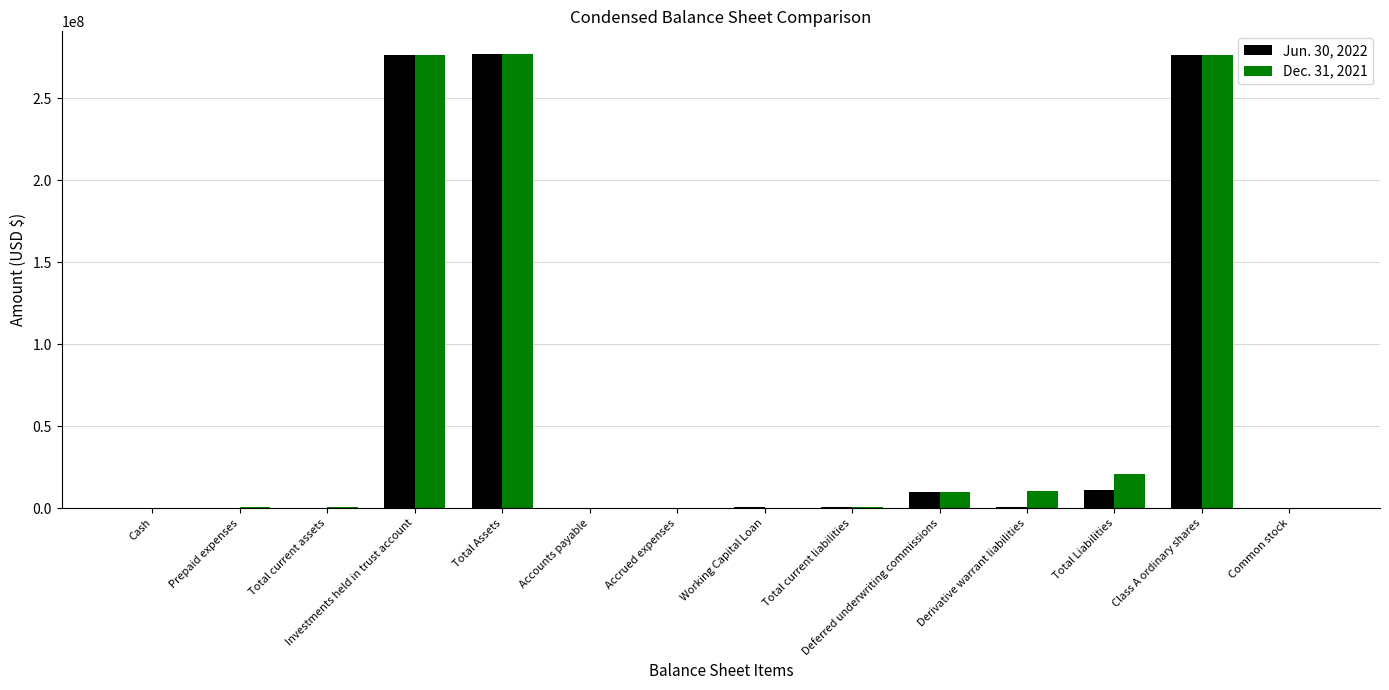

The Dec. 31, 2021 series shows 20756824 at Total Liabilities. True or false?

True